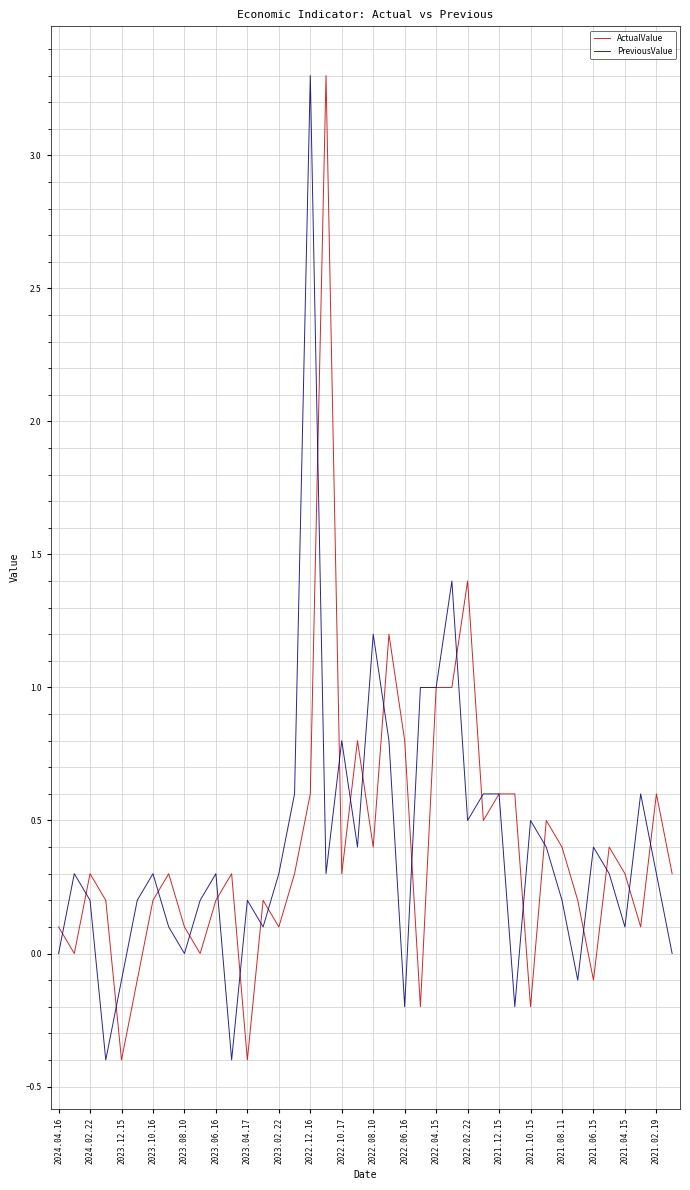

Which category has the highest value in the PreviousValue series?

2022.12.16